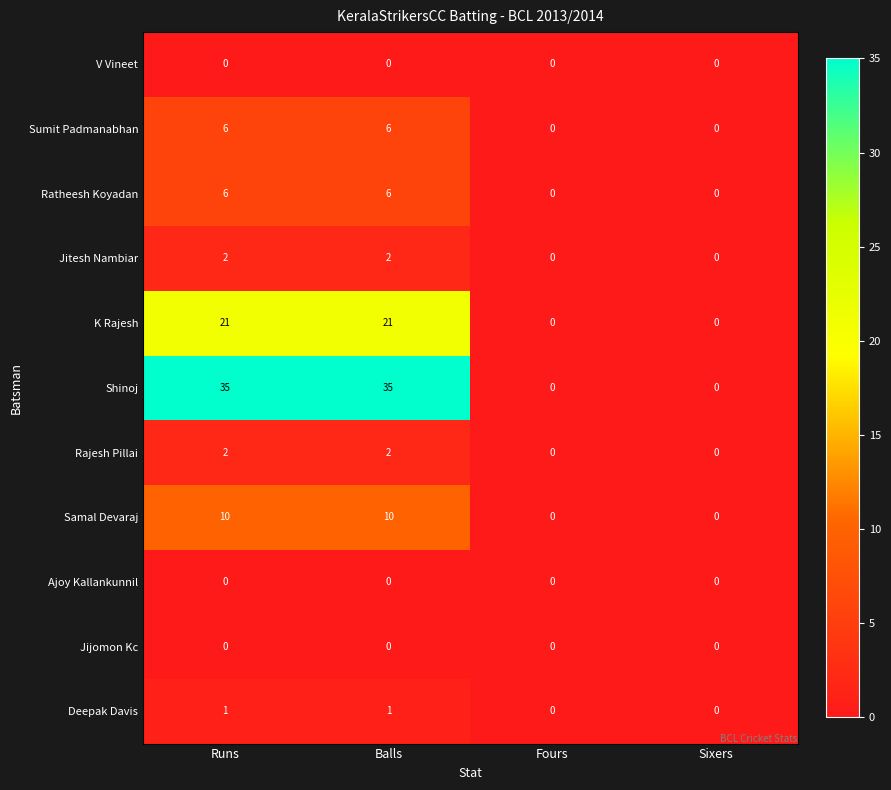

Which series has the largest total across all categories?

Shinoj